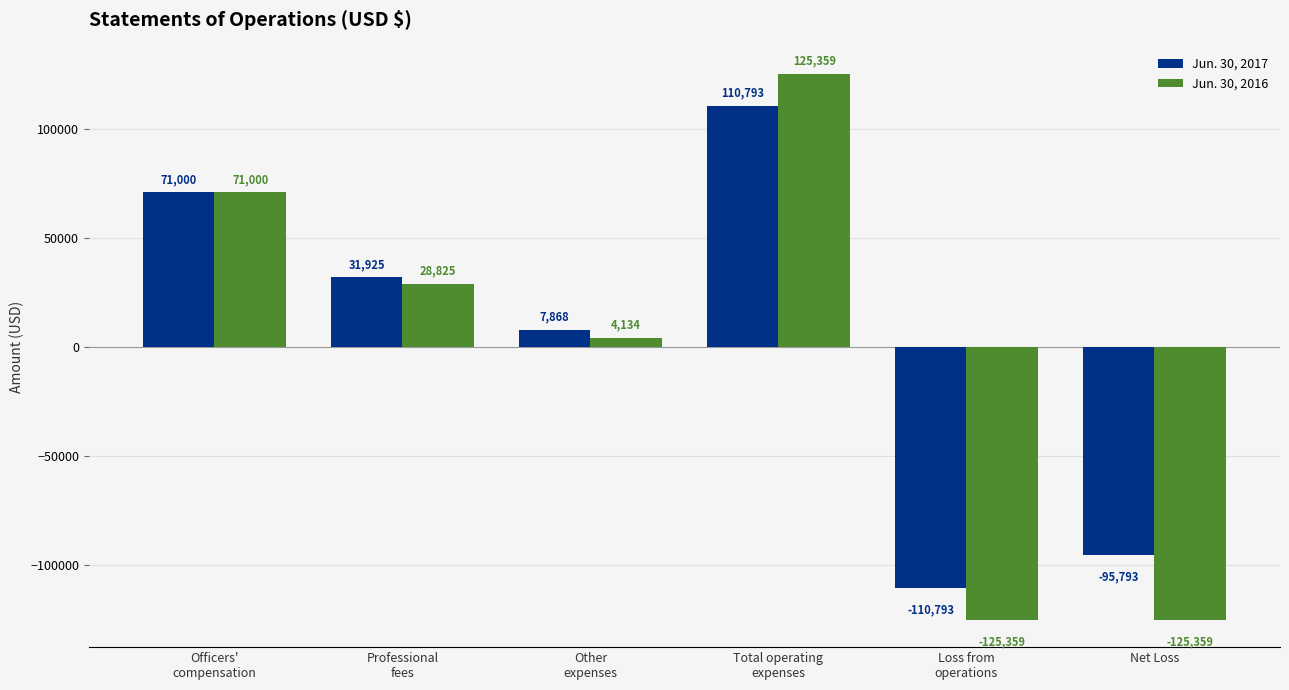

Which category has the highest value across all series?

Total operating
expenses